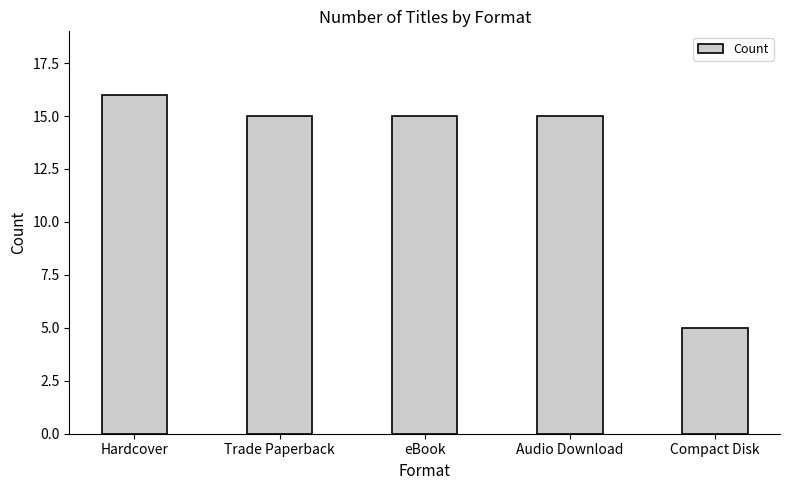

How many distinct data groups are displayed?

1